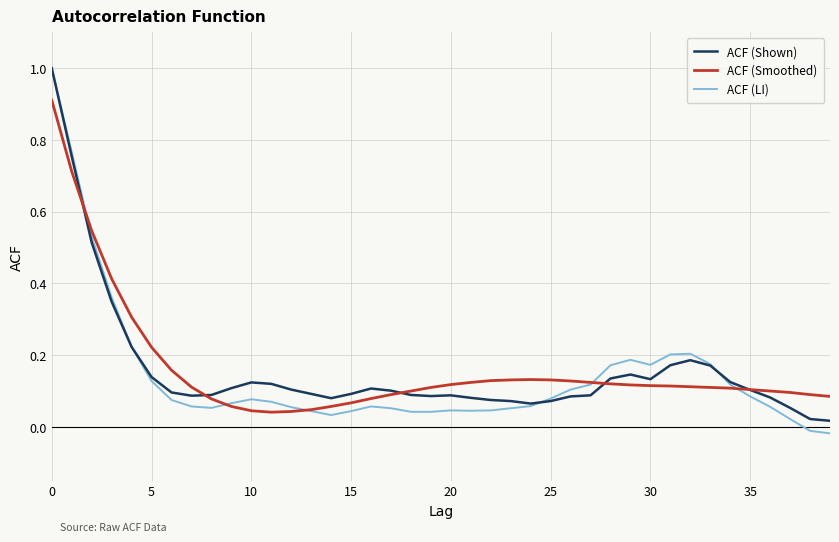

Count the number of data series in this chart.

3